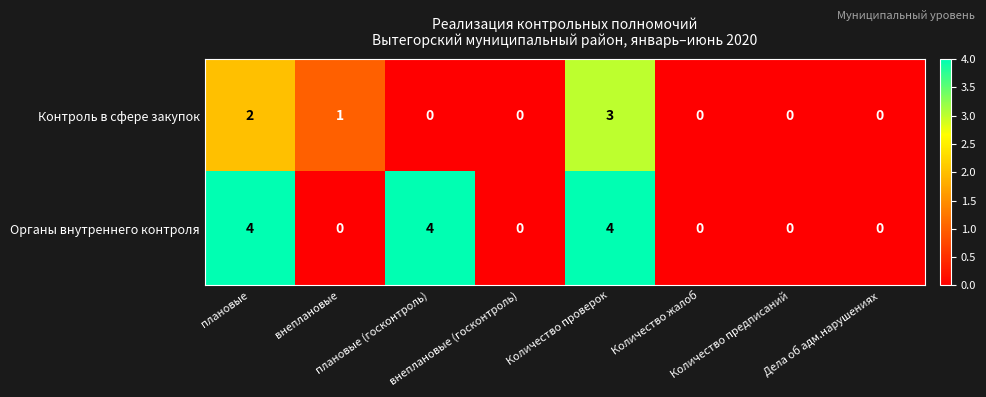

Rank the series by their maximum value, from lowest to highest.

Контроль в сфере закупок, Органы внутреннего контроля